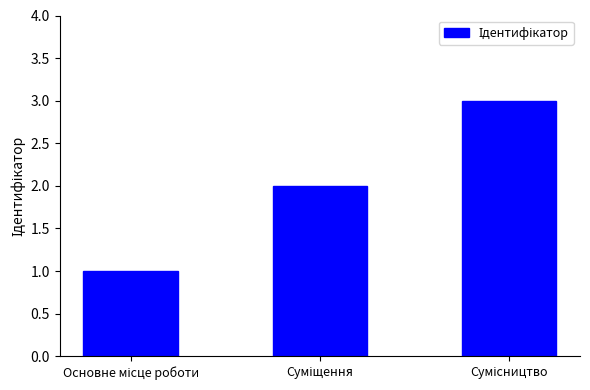

What is the maximum value shown in the chart?

3